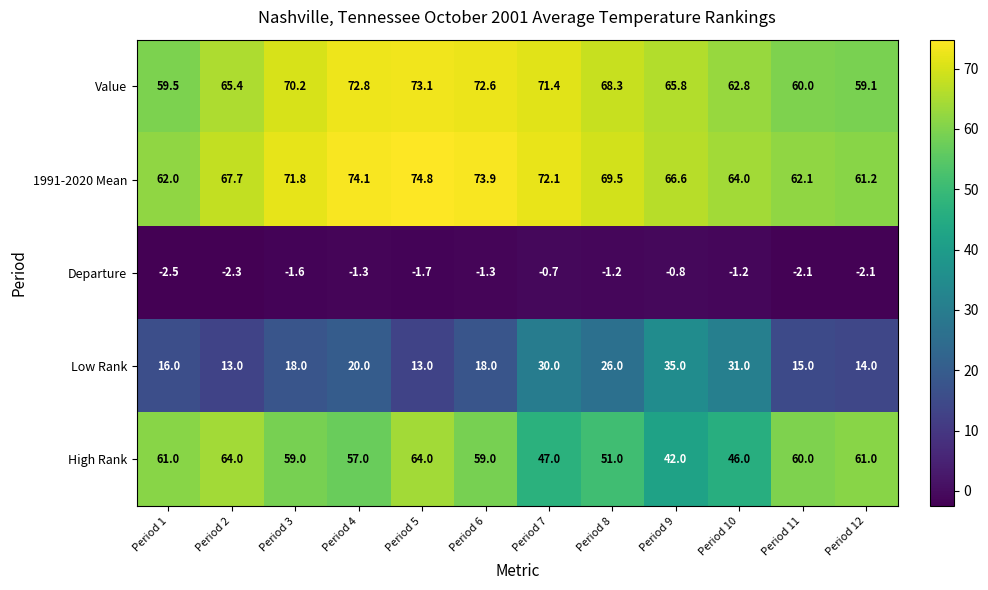

What is the difference between the highest and lowest values at Period 1?

64.5